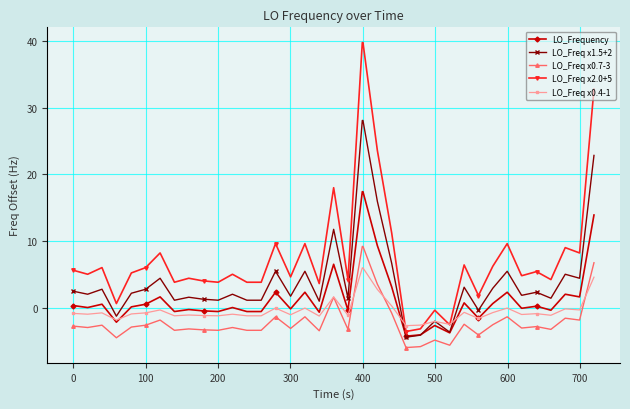

Count the number of data series in this chart.

5